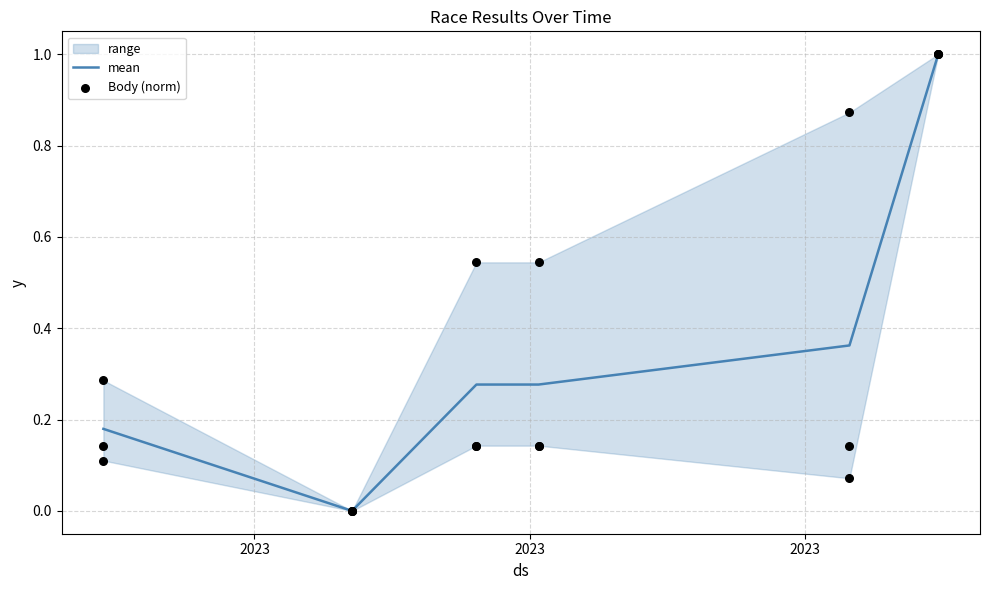

Is the value of mean at 3 greater than the value of Body (norm) at 3?

No